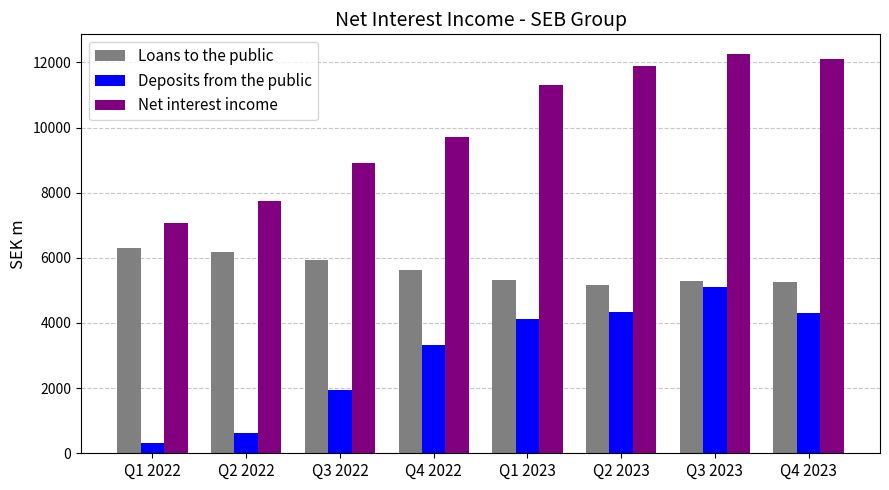

What position from the left is Q1 2023?

5